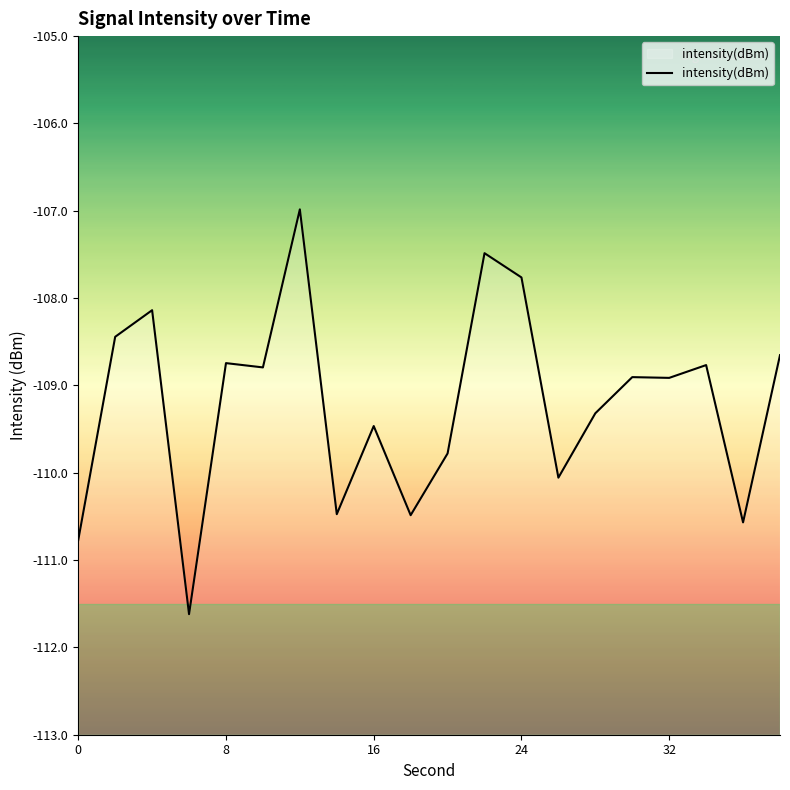

Reading left to right, list all the values displayed in this chart.

-110.8	-108.4	-108.1	-111.6	-108.7	-108.8	-107.0	-110.5	-109.5	-110.5	-109.8	-107.5	-107.8	-110.1	-109.3	-108.9	-108.9	-108.8	-110.6	-108.7